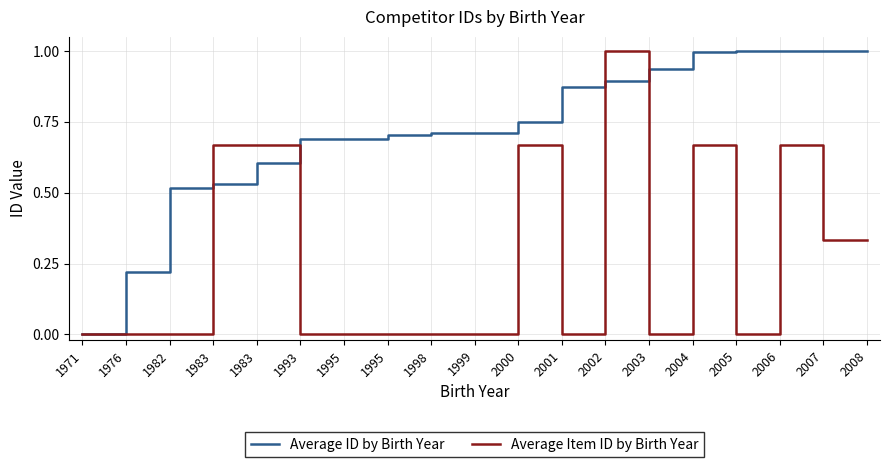

What are all the series names shown in the legend?

Average ID by Birth Year, Average Item ID by Birth Year